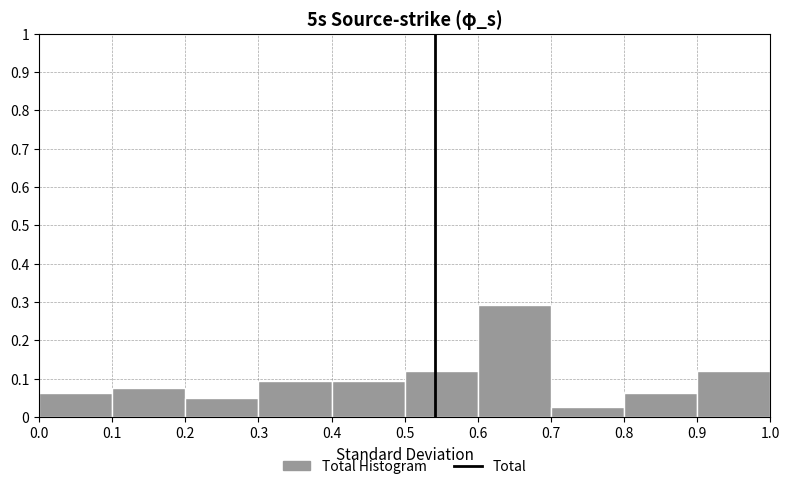

Over which range of the x-axis is the bar tallest?

0.6 to 0.7